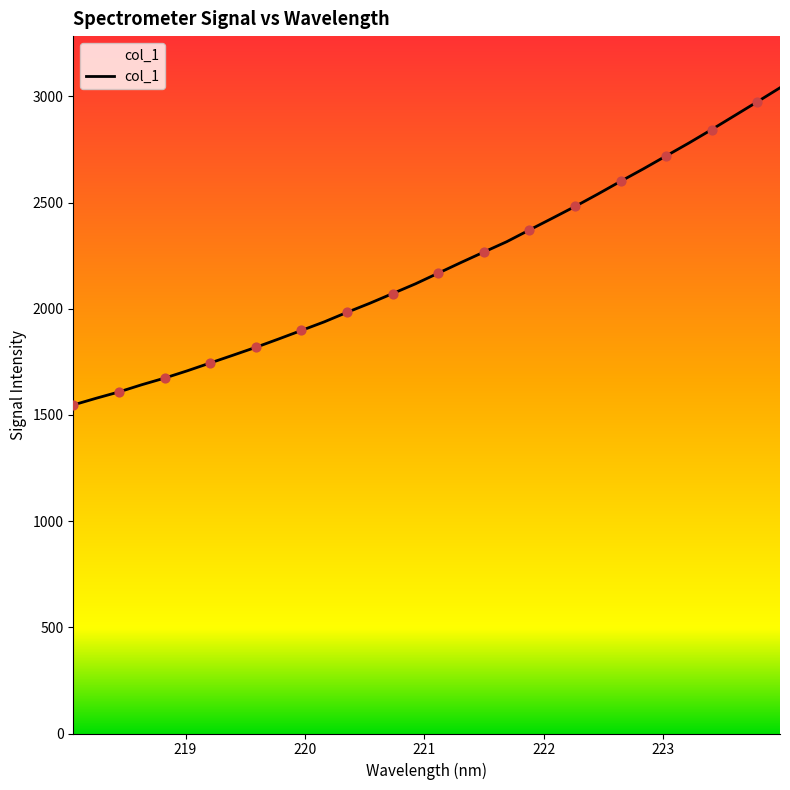

What is the difference between the maximum and minimum values?

1493.6